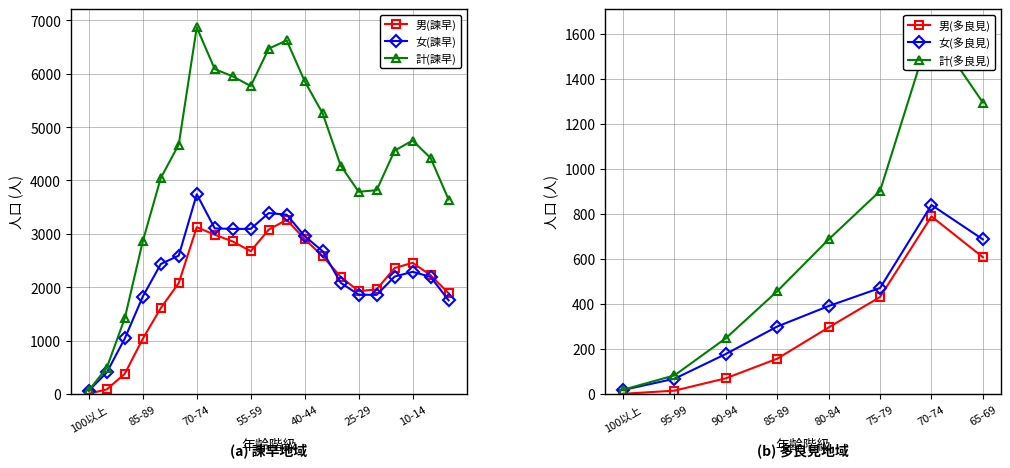

What is the total value across all series at 35-39?

10508